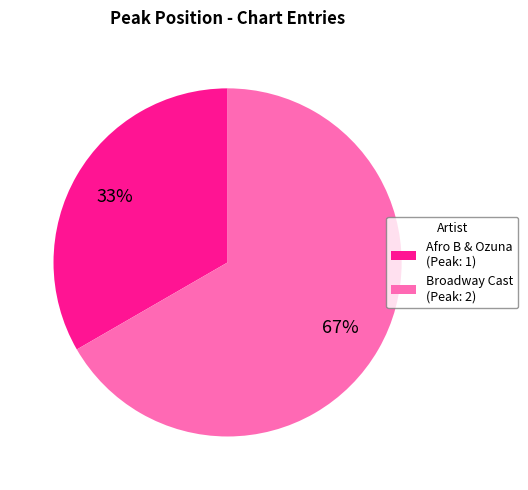

Which slice represents more than half of the pie?

Broadway Cast (Peak: 2)